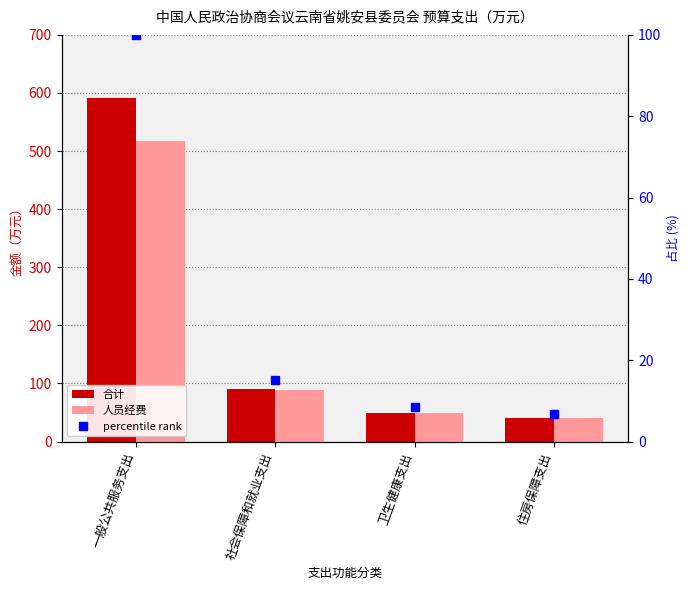

At which label does 人员经费 reach its minimum?

住房保障支出